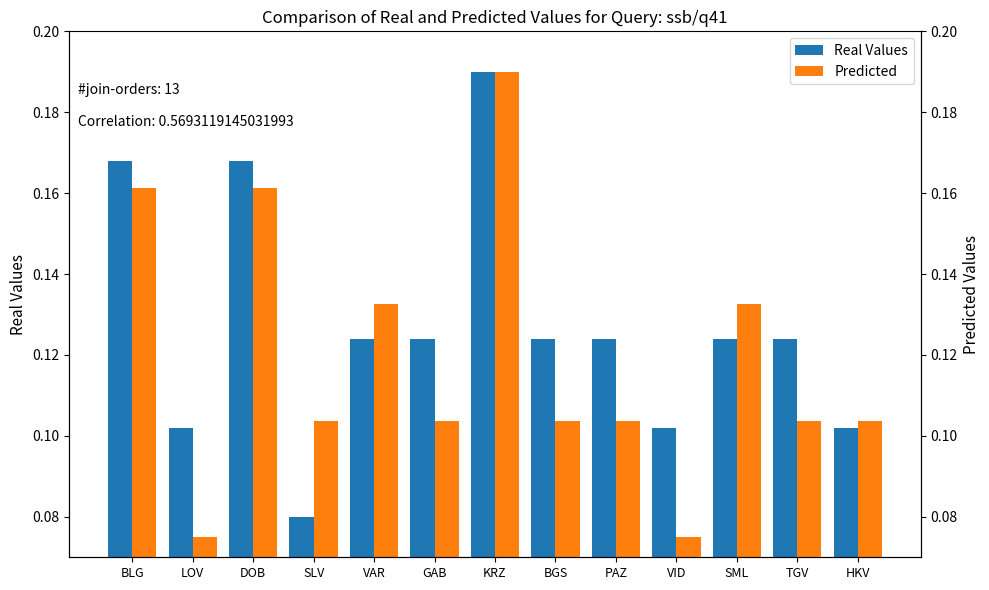

Is it true that Predicted equals 0.1 at SLV?

True